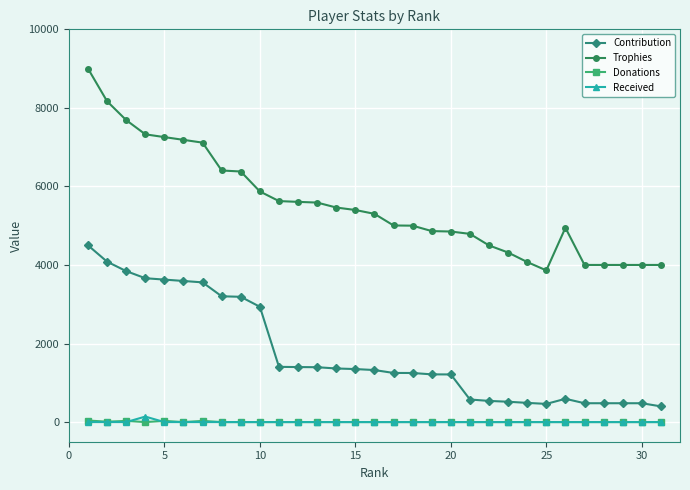

What is the lowest value of the Trophies series?

3862